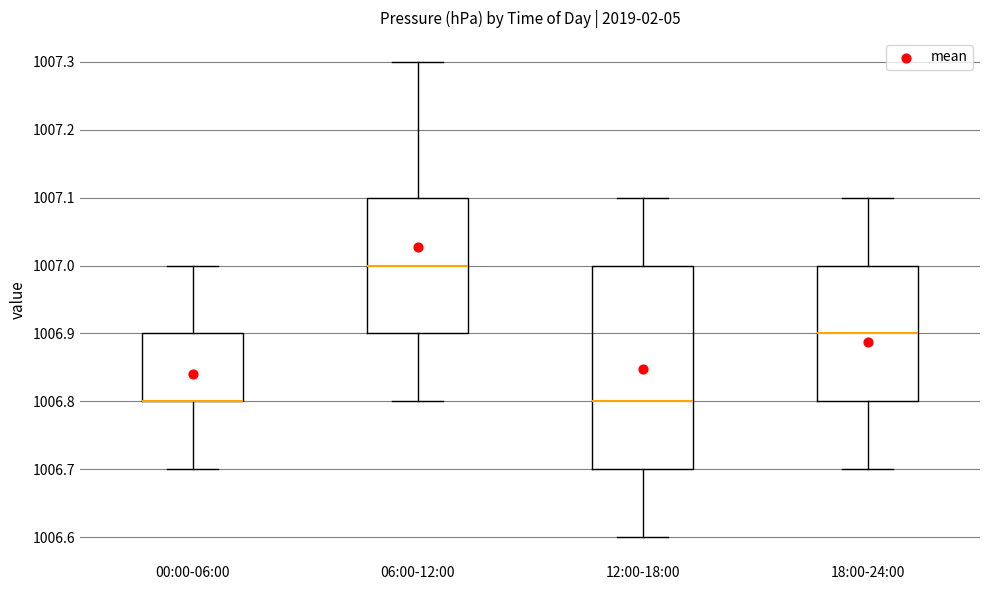

Where is the lower edge of the box for 12:00-18:00 on the y-axis? The values are not printed on the chart, so give them approximately, as read against the axis.

1006.7